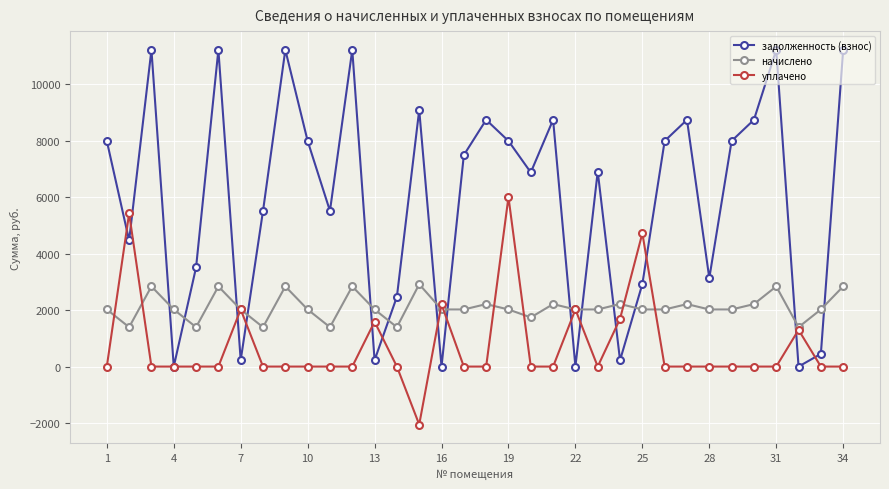

Which series has the widest spread of values?

задолженность (взнос)